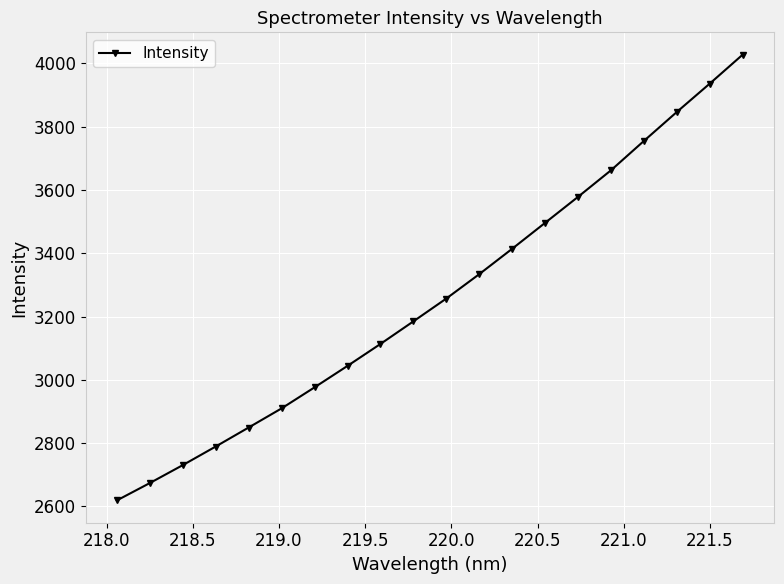

What is the value of the 7th point from the left?

2976.4